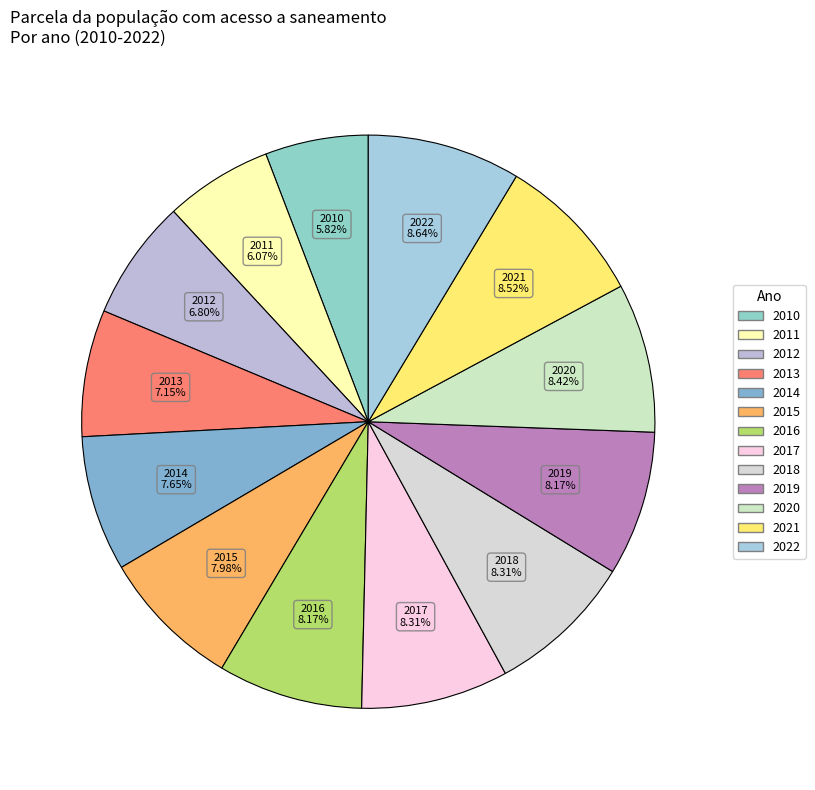

Does any single category account for the majority?

No